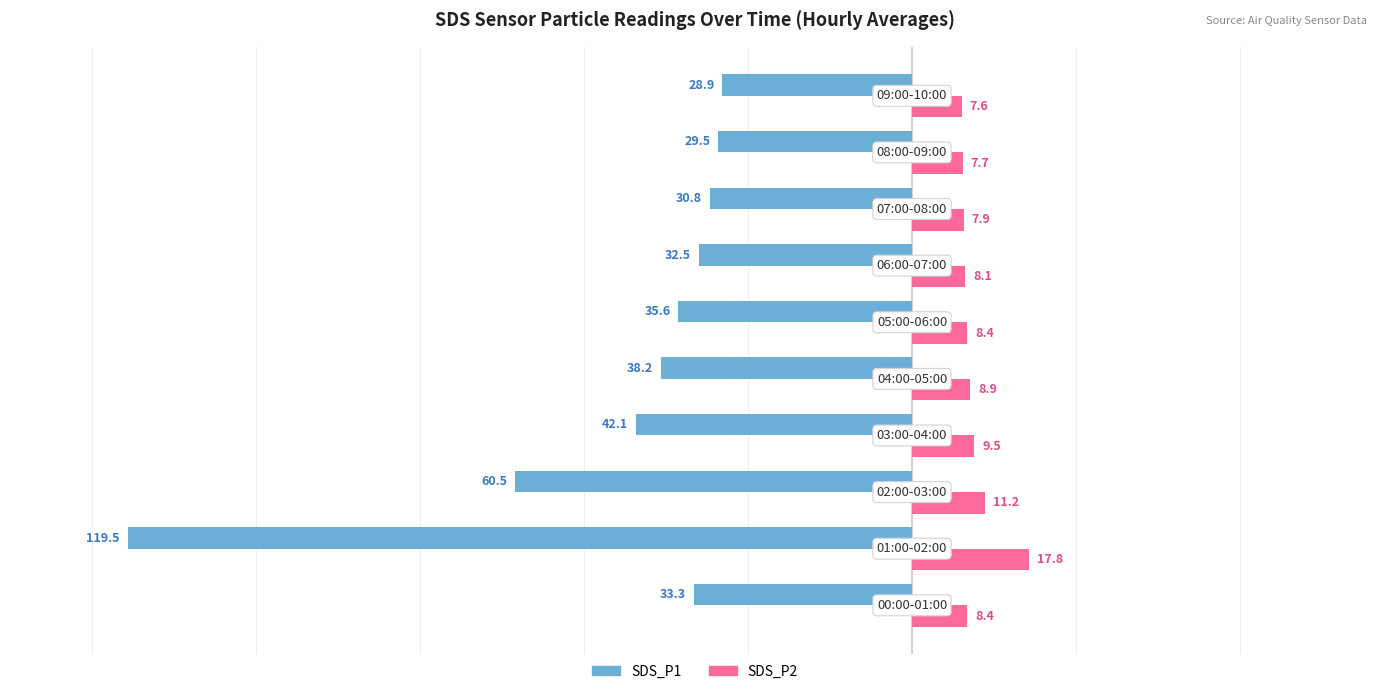

What is the maximum value for SDS_P1?

-28.9